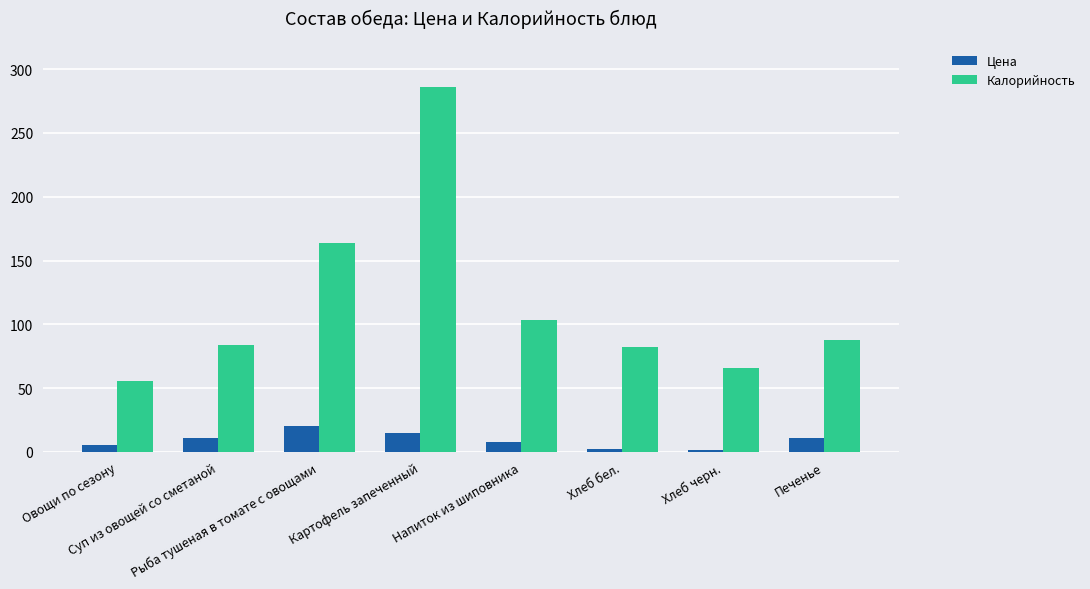

What is the sum of all Калорийность values?

928.9